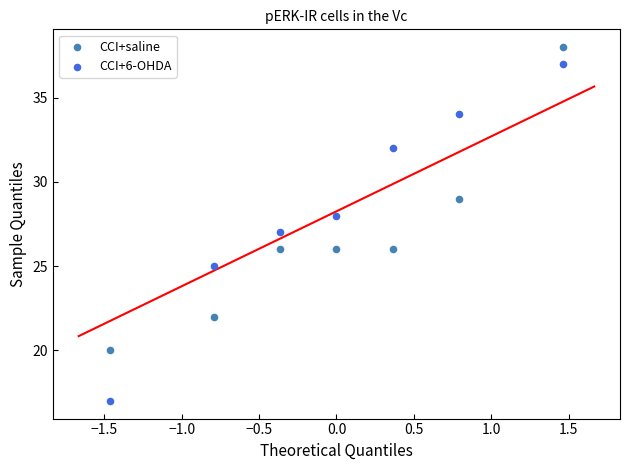

Which series contains the highest Y value?

CCI+saline